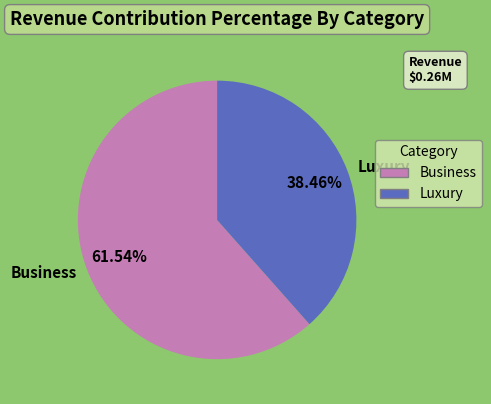

Which category has the smallest portion of the pie?

Luxury